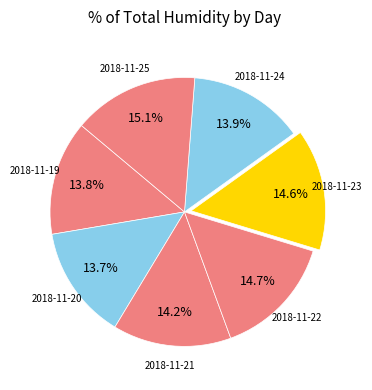

Rank the categories by value from highest to lowest.

2018-11-25, 2018-11-22, 2018-11-23, 2018-11-21, 2018-11-24, 2018-11-19, 2018-11-20